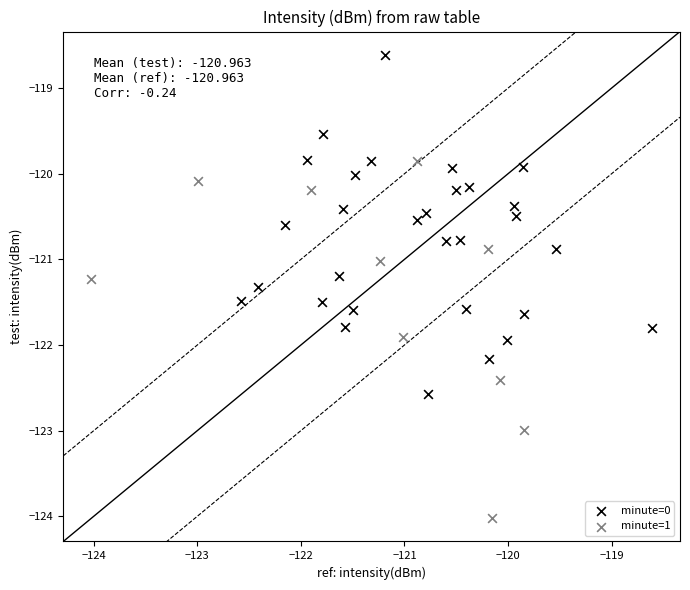

Which series reaches the maximum Y coordinate?

minute=0